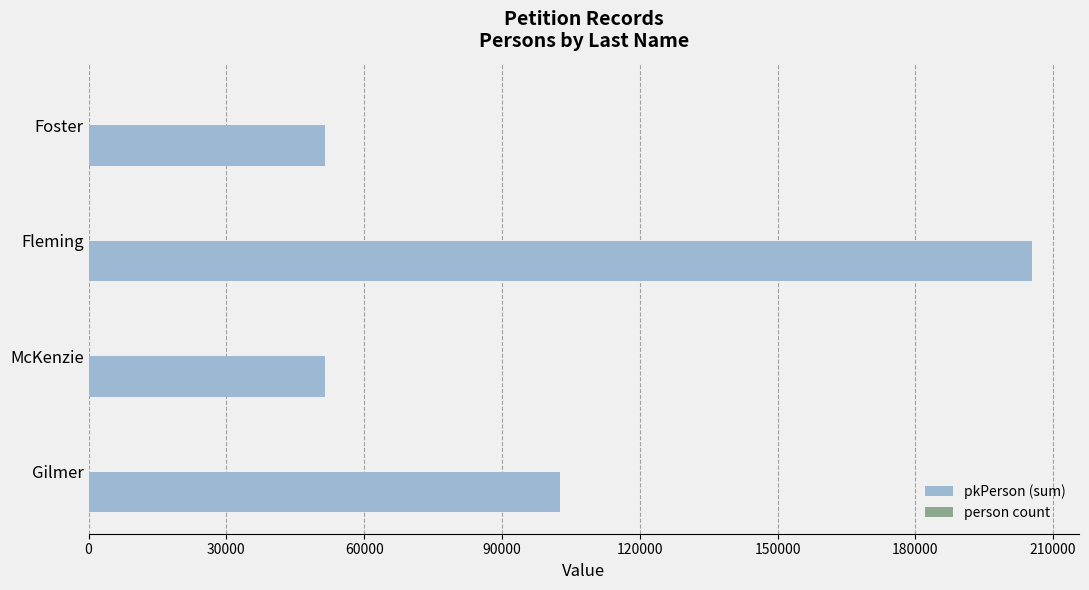

Which series has the largest range (max minus min)?

pkPerson (sum)